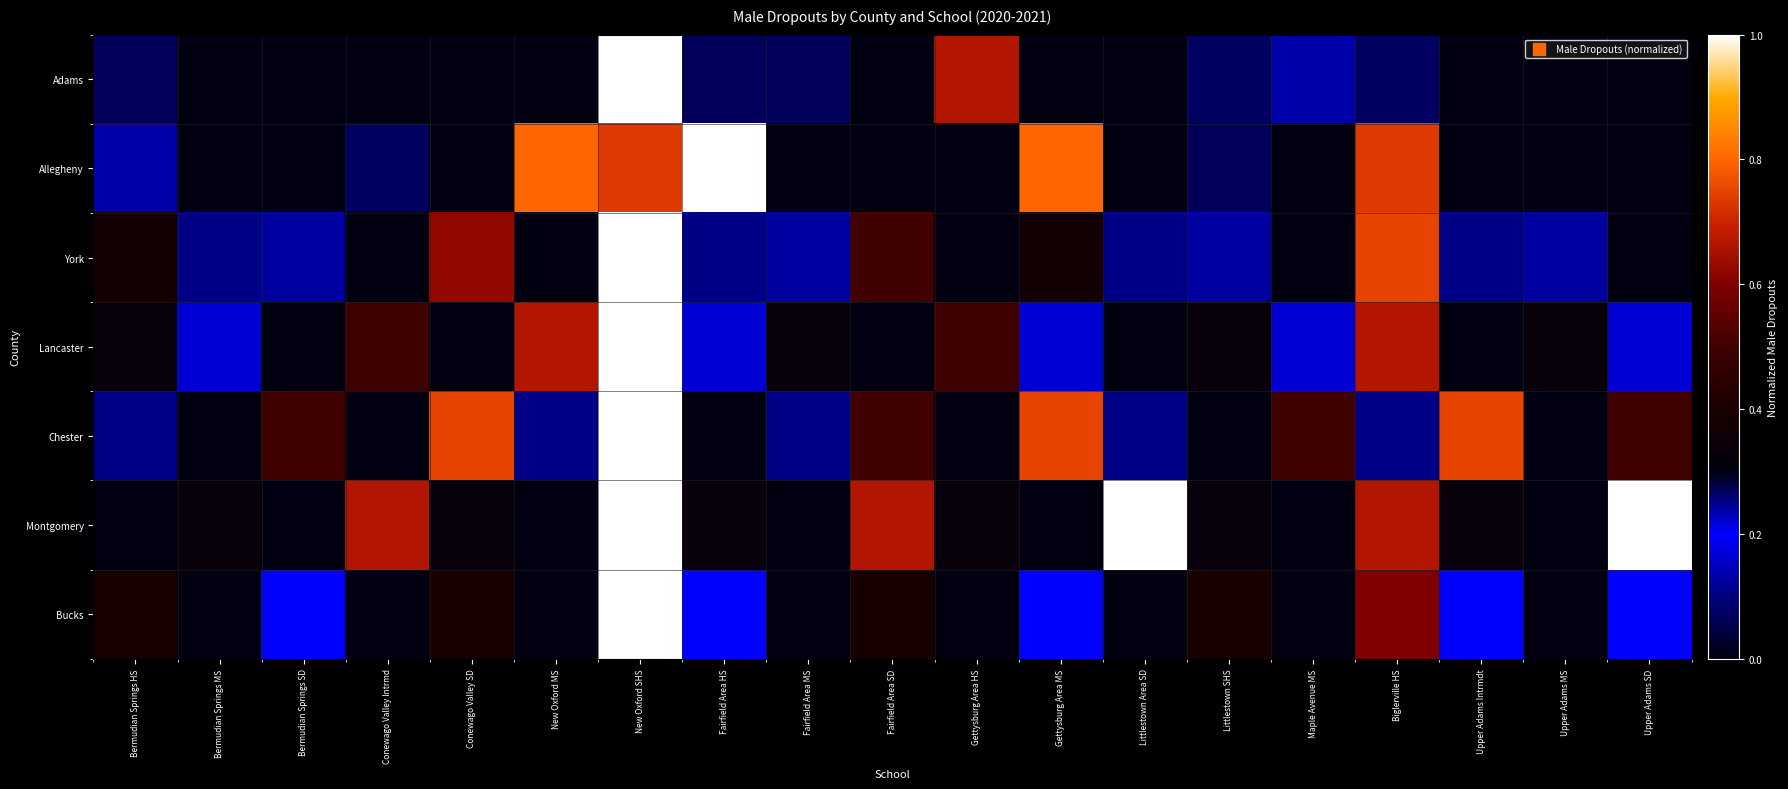

Count the number of categories in the chart.

19